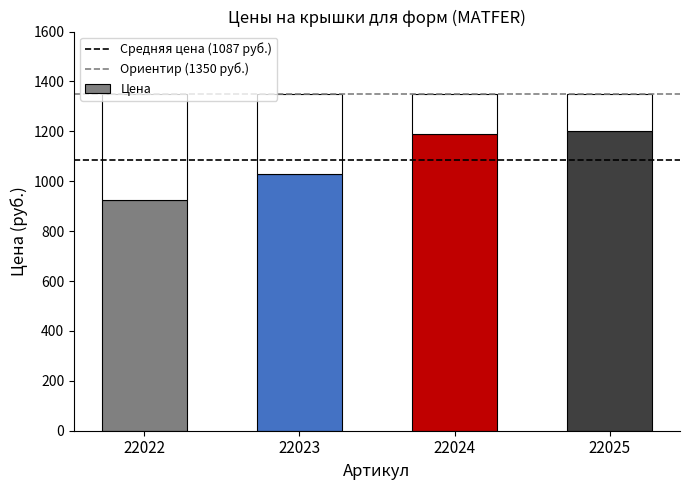

How many bars are there in total?

4